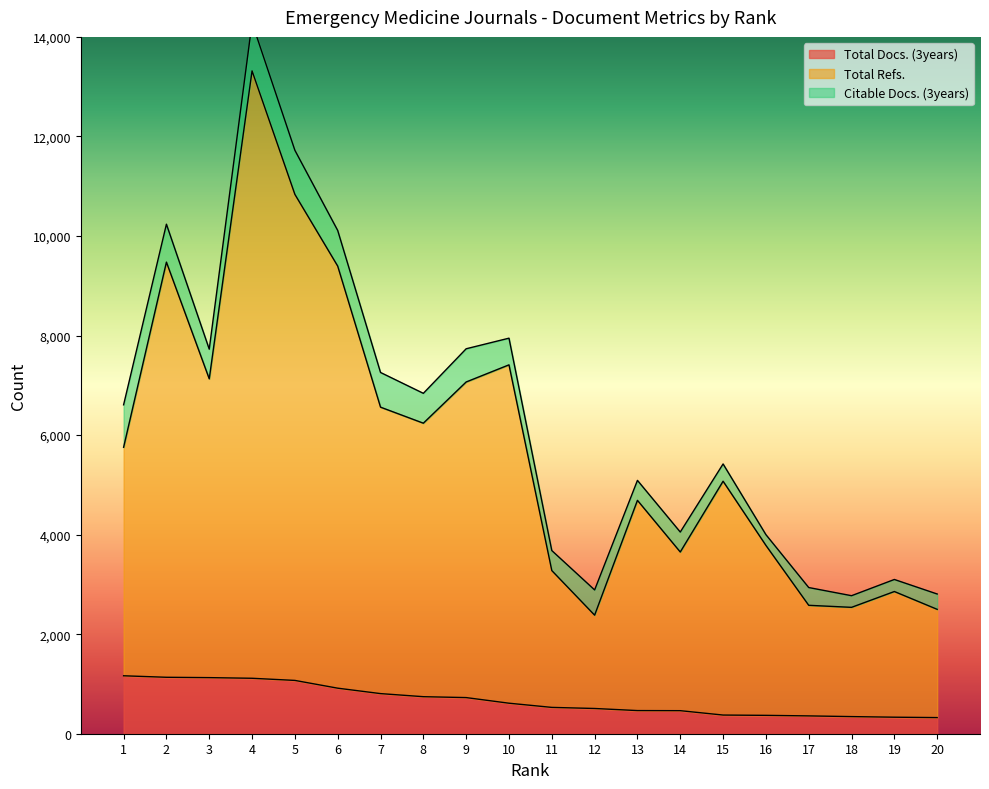

At which category is the sum across all series the highest?

4